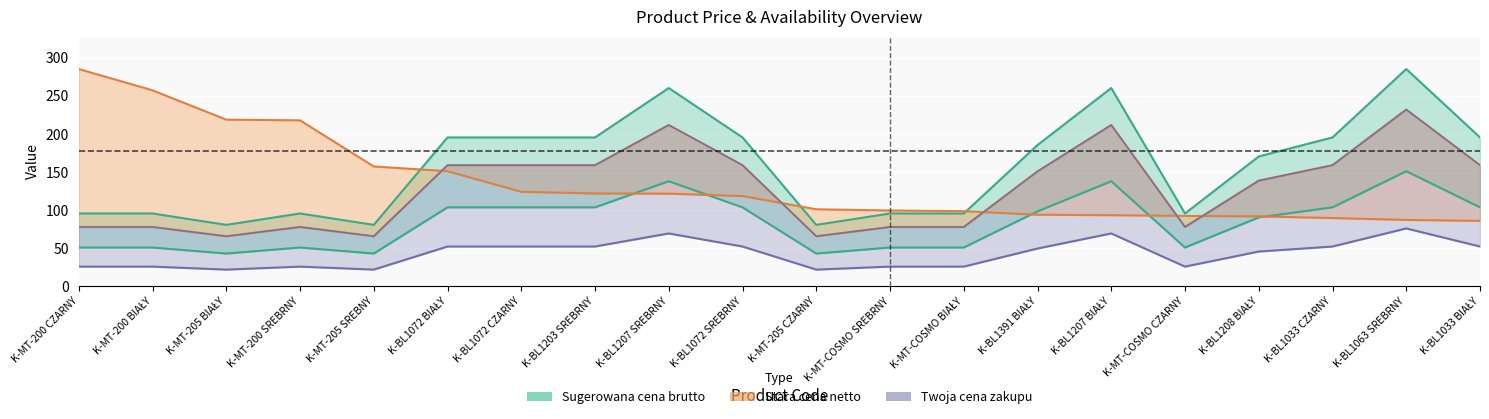

The value of Stara cena netto at K-MT-200 CZARNY is 50.2. True or false?

True